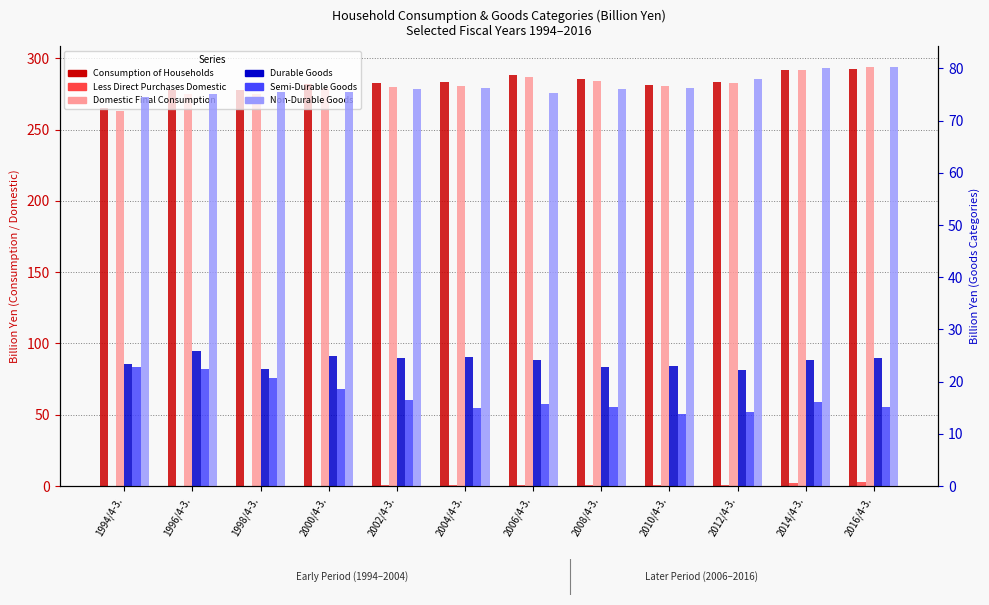

Rank the series at 1994/4-3. from highest to lowest value.

Consumption of Households, Domestic Final Consumption, Non-Durable Goods, Durable Goods, Semi-Durable Goods, Less Direct Purchases Domestic